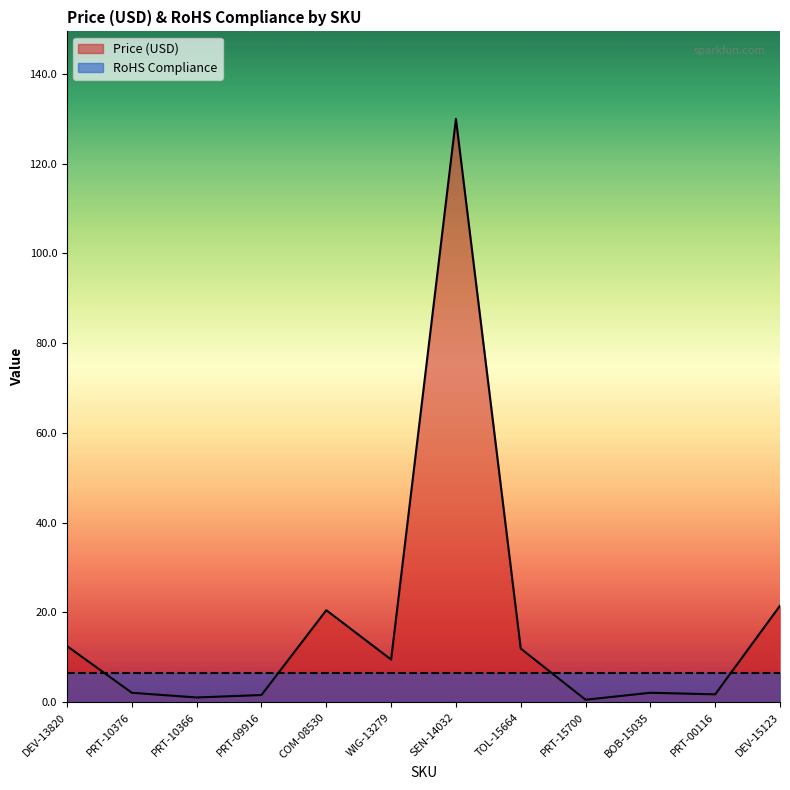

Where is the first local maximum?

COM-08530